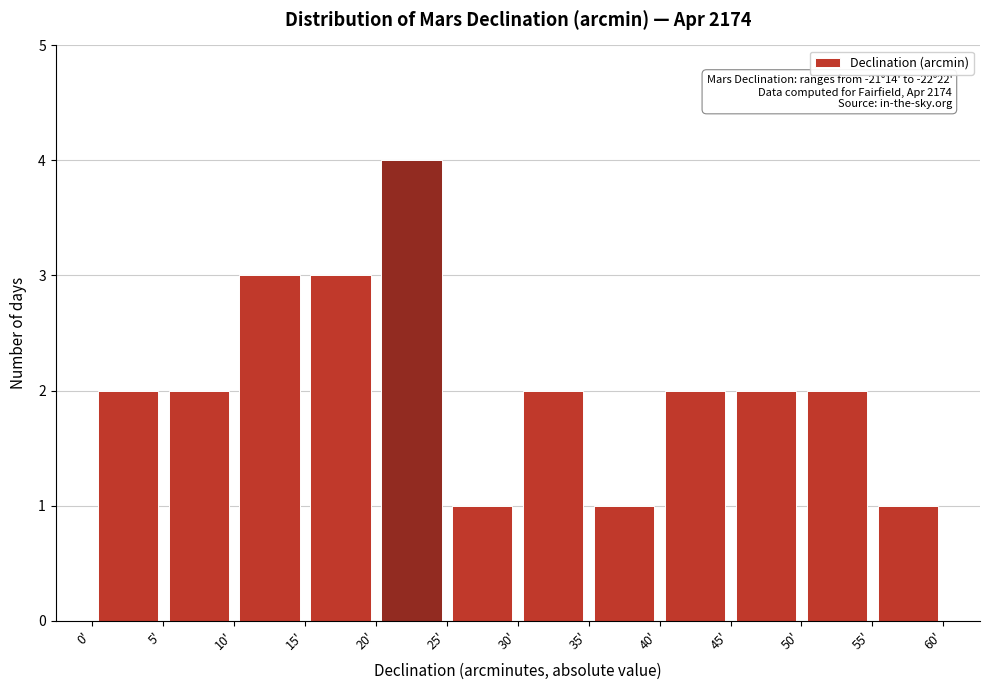

Over which range of the x-axis is the bar tallest?

20 to 25